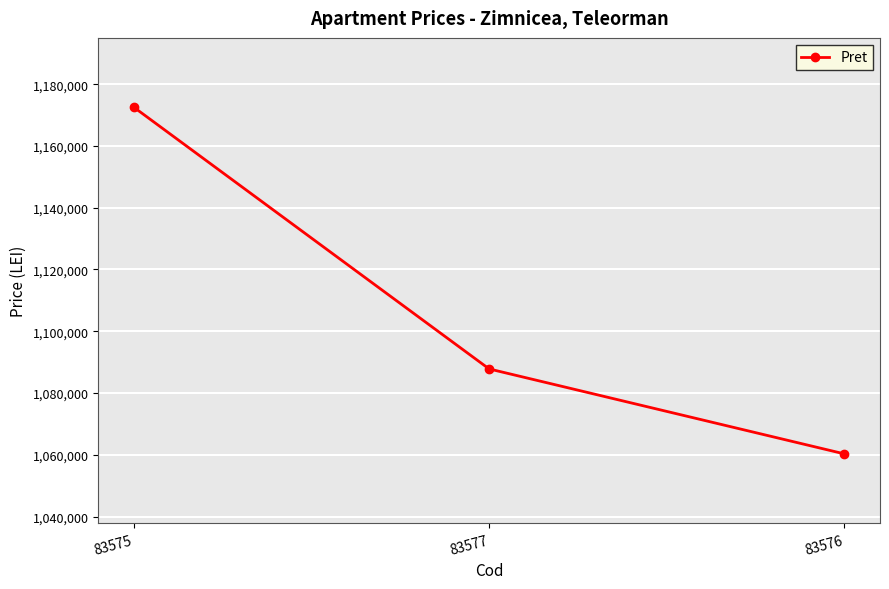

What is the change in value from 83577 to 83576?

-27512.0